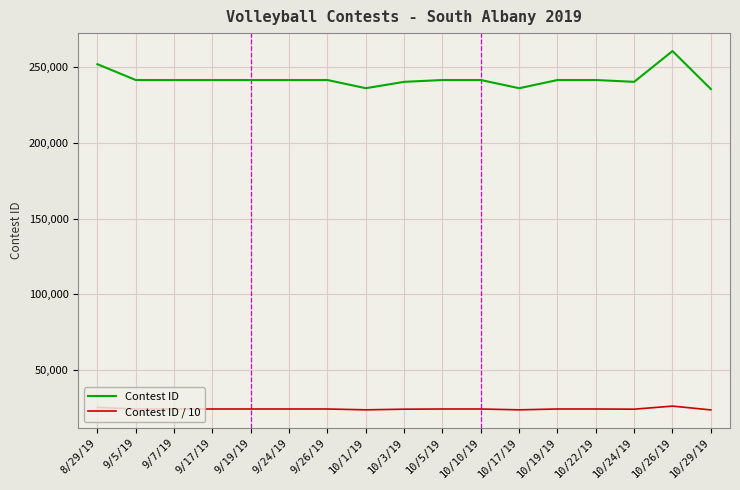

What is the maximum value shown in the chart?

260849.0